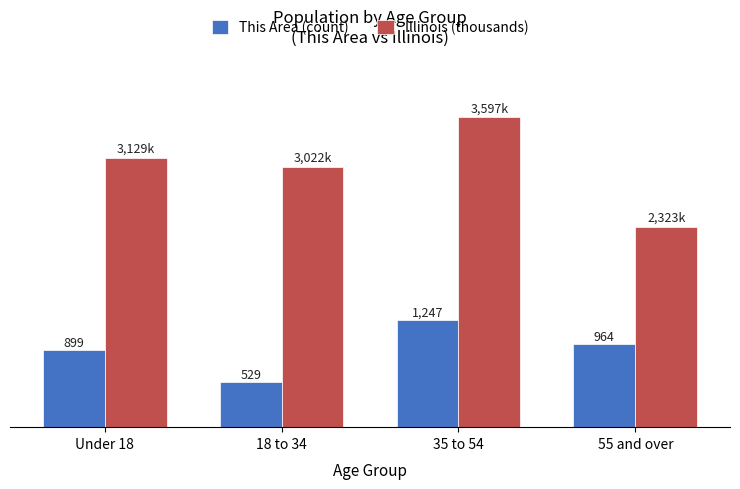

Which series has the largest range (max minus min)?

Illinois (thousands)